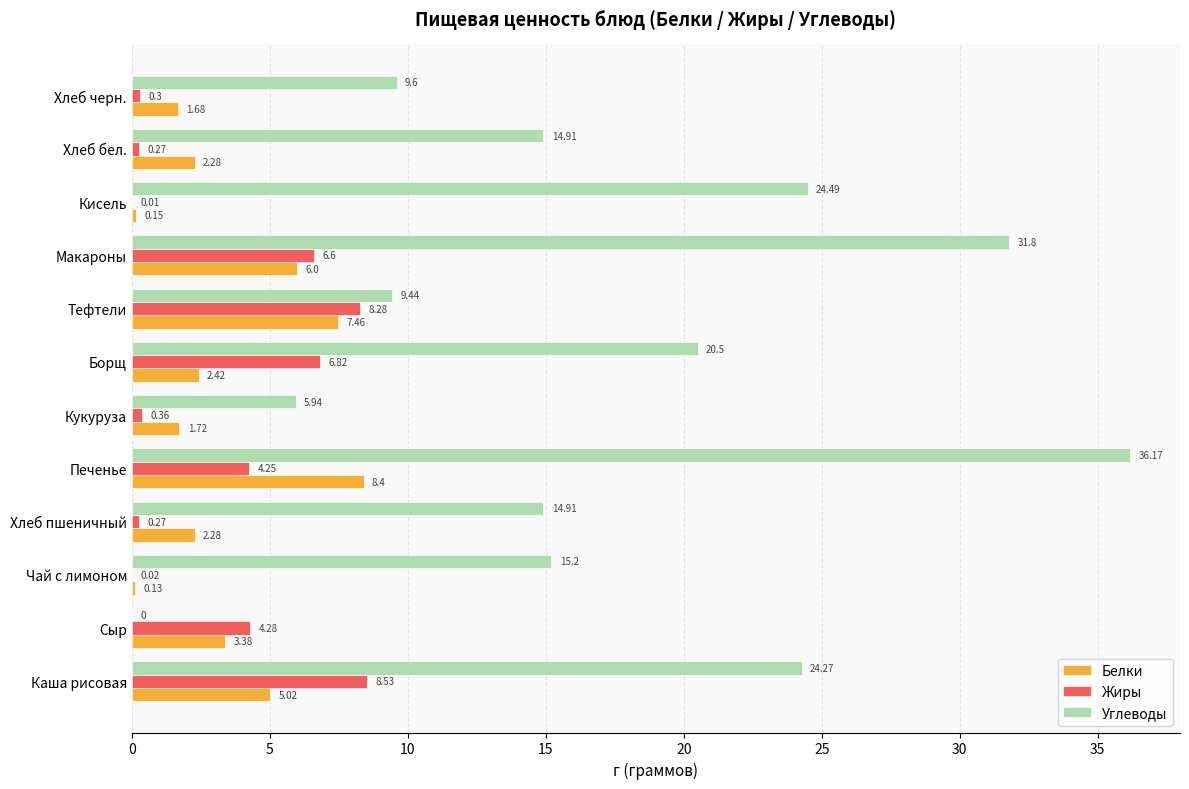

What is the sum of all Белки values?

40.9